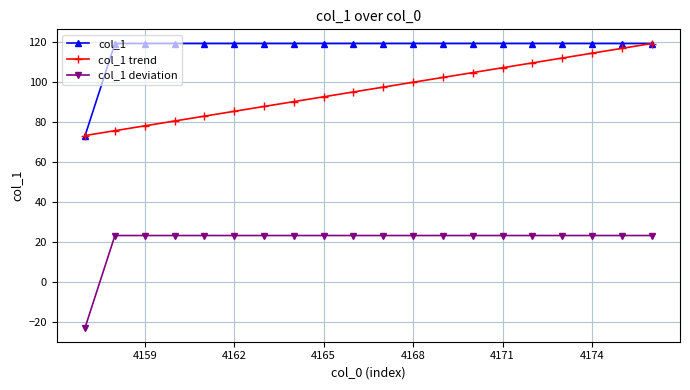

True or false: col_1 and col_1 deviation intersect in this chart.

False